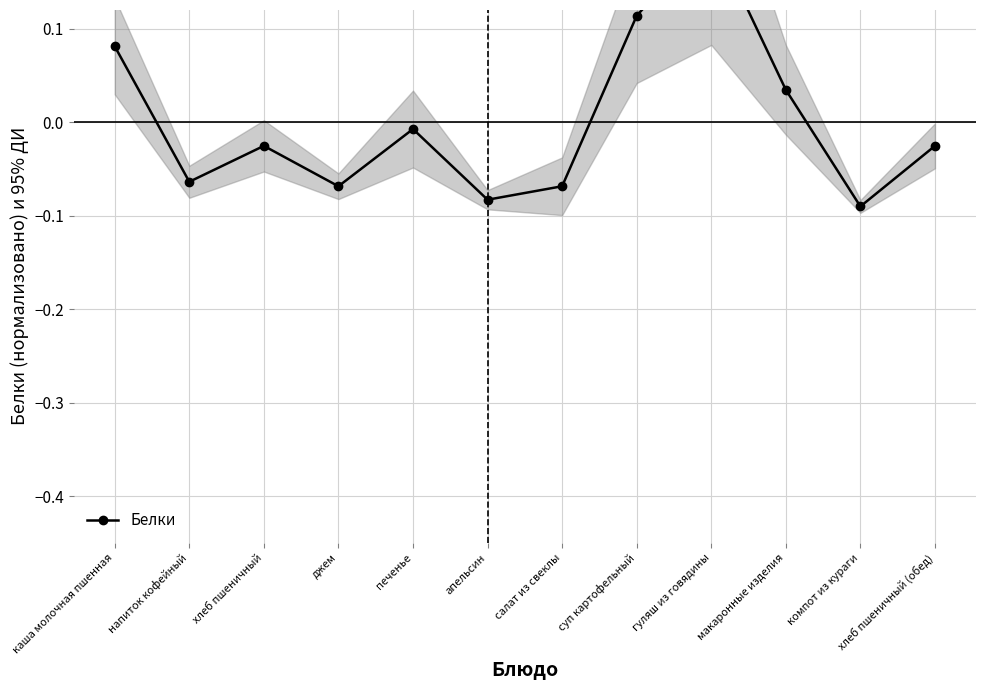

Rank the categories by value from lowest to highest.

компот из кураги, апельсин, джем, салат из свеклы, напиток кофейный, хлеб пшеничный, хлеб пшеничный (обед), печенье, макаронные изделия, каша молочная пшенная, суп картофельный, гуляш из говядины